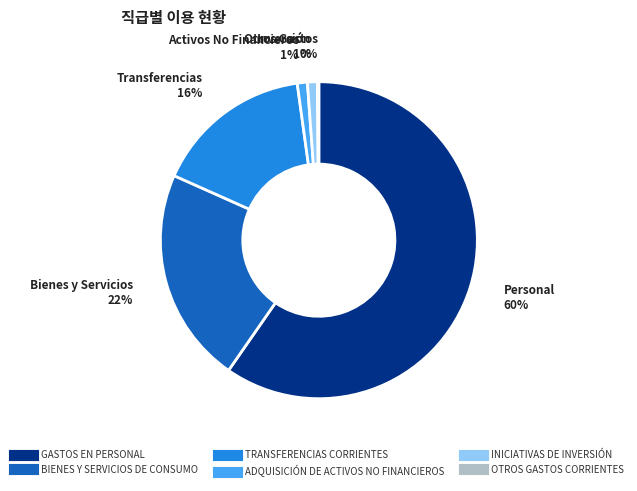

Which category accounts for the majority?

GASTOS EN PERSONAL